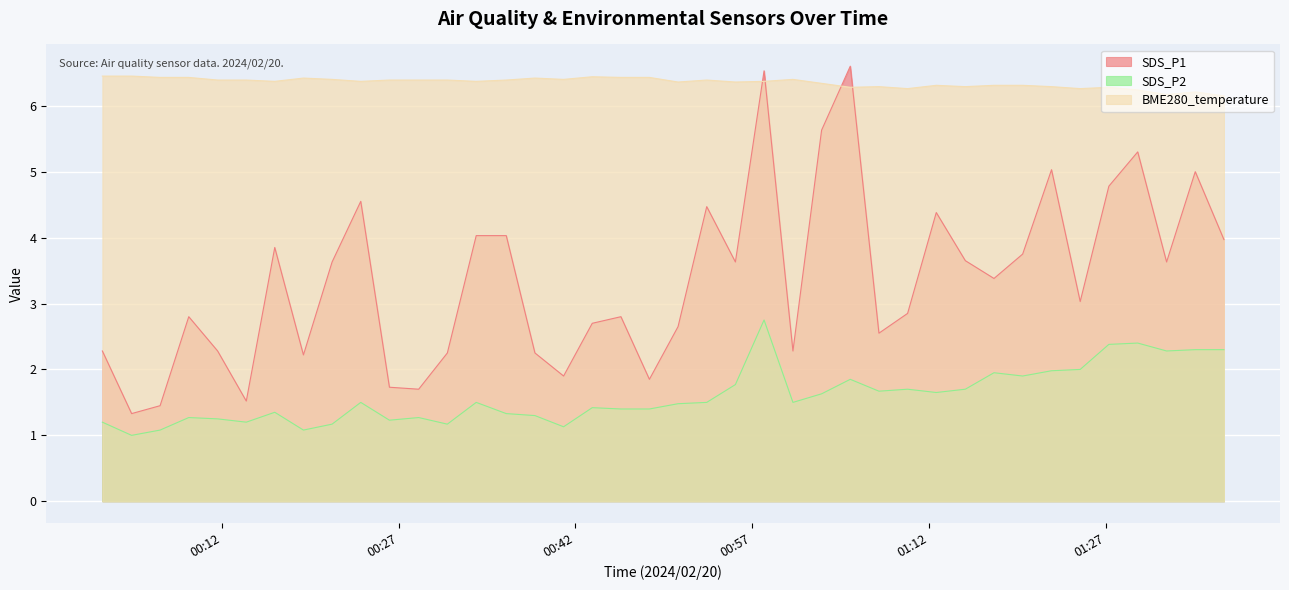

What are all the series names shown in the legend?

SDS_P1, SDS_P2, BME280_temperature